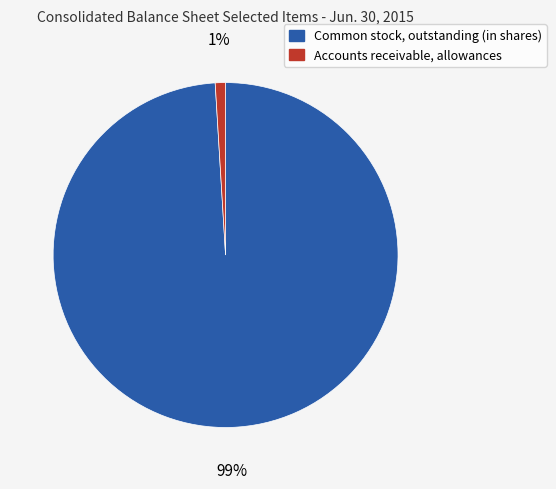

What is the largest slice in the pie chart?

Common stock, outstanding (in shares)